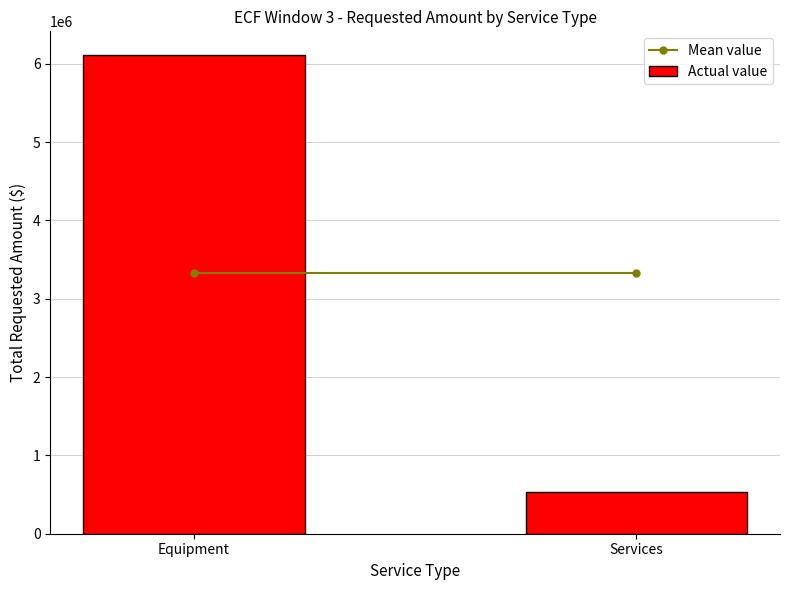

Reading left to right, transcribe all the data shown in this chart.

Equipment=6109372.6	Services=538903.8